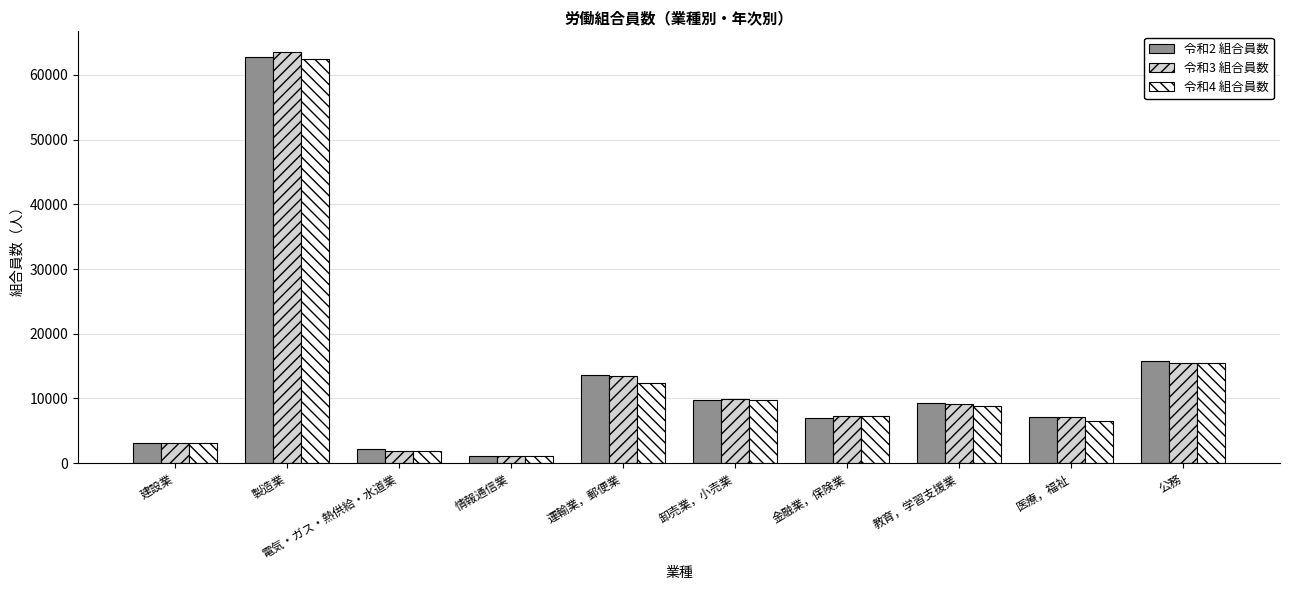

What is the label of the 1st bar from the right?

公務